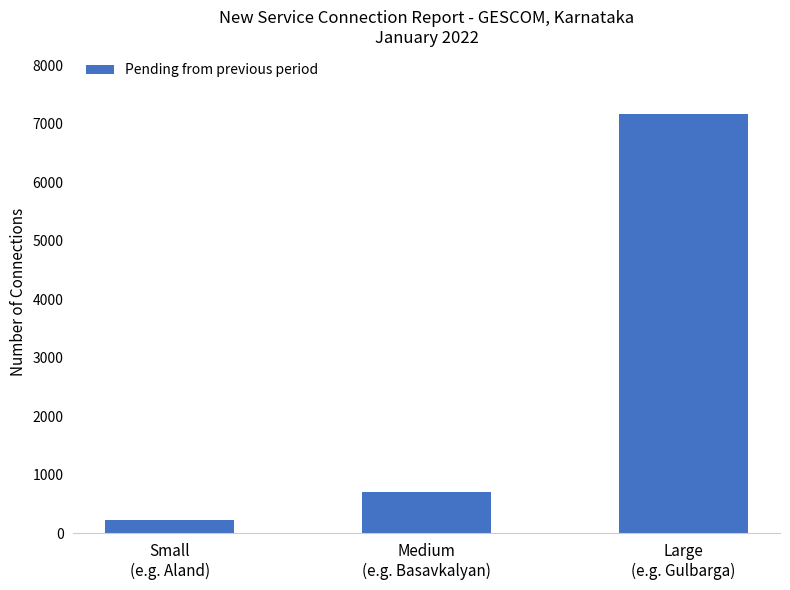

Is it true that the value at Large
(e.g. Gulbarga) is 3216?

False